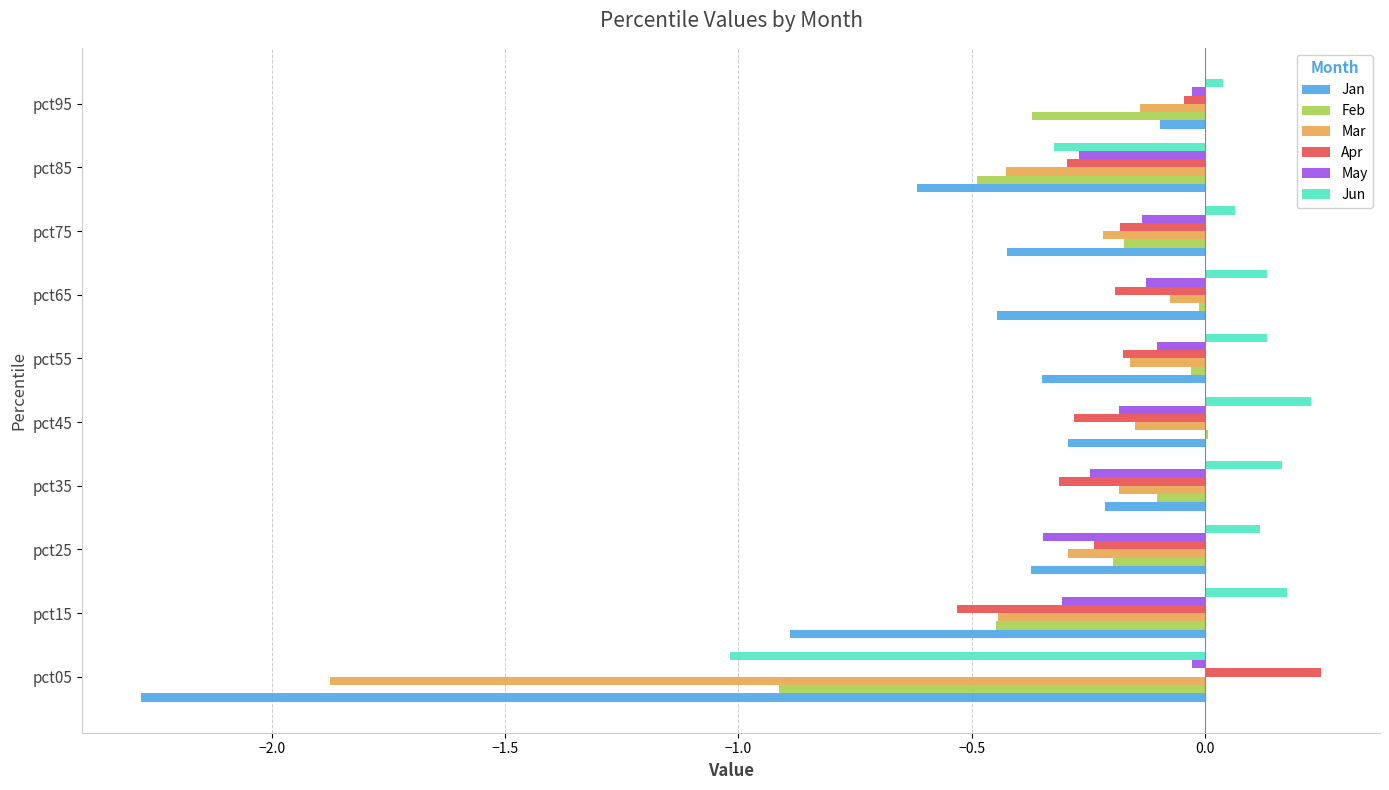

What is the total value across all series at pct25?

-1.3